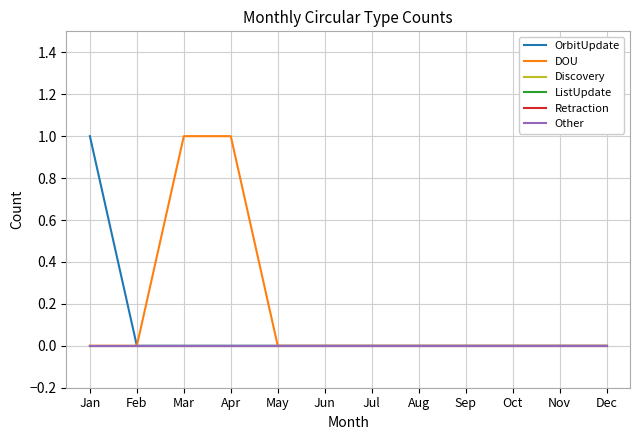

Does the chart have visible grid lines?

Yes